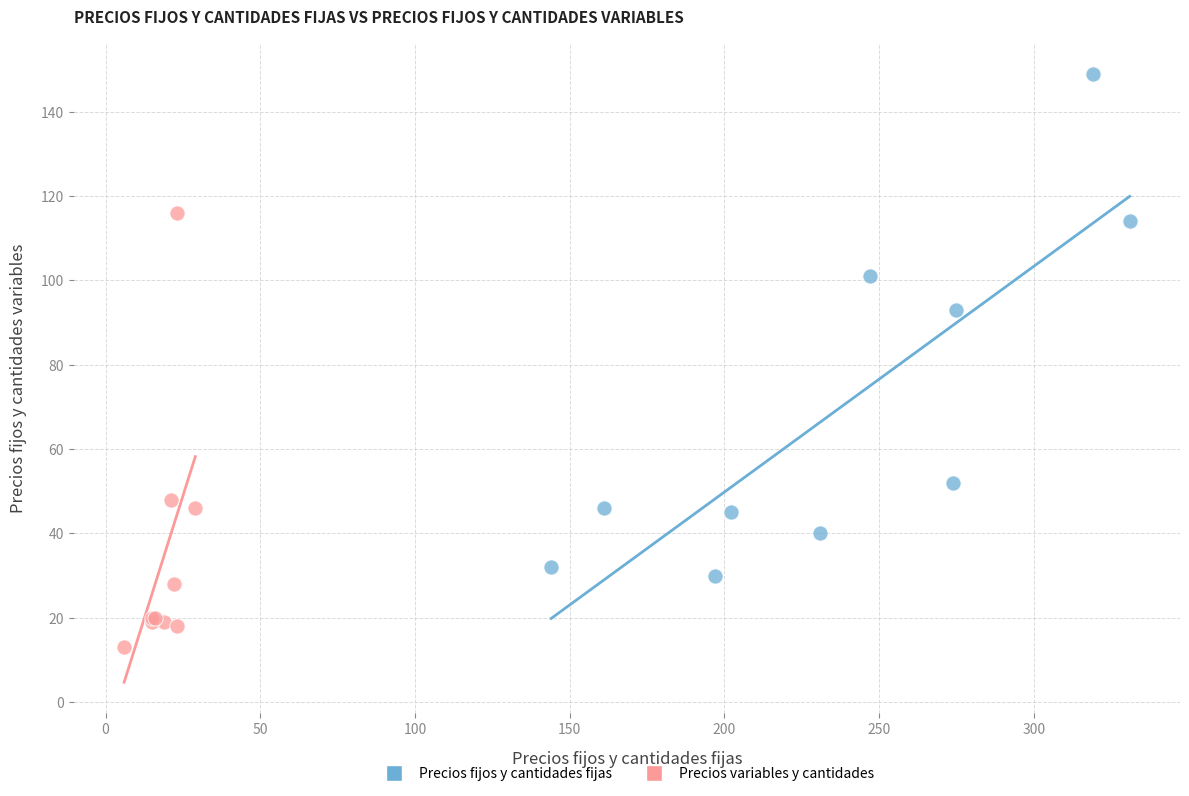

Which series reaches the minimum Y coordinate?

Precios variables y cantidades